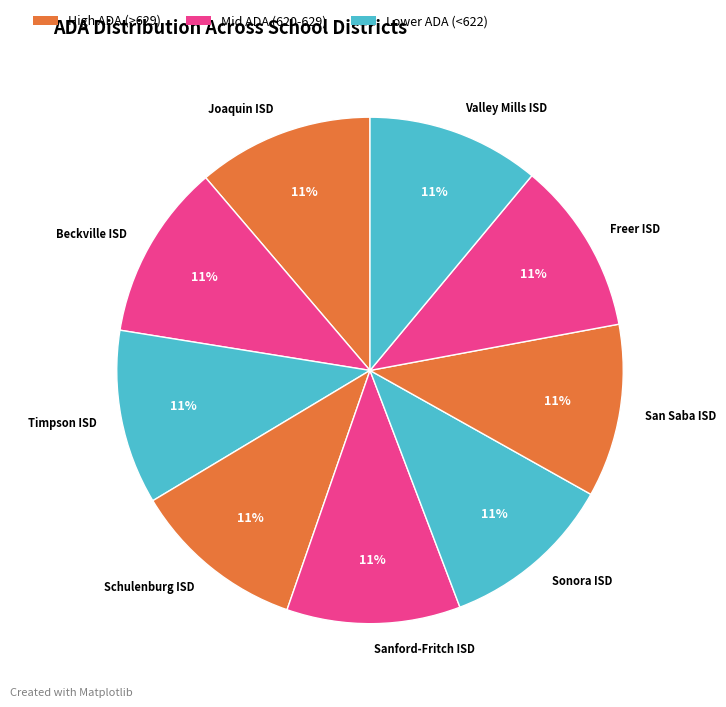

How many slices are in this pie chart?

9